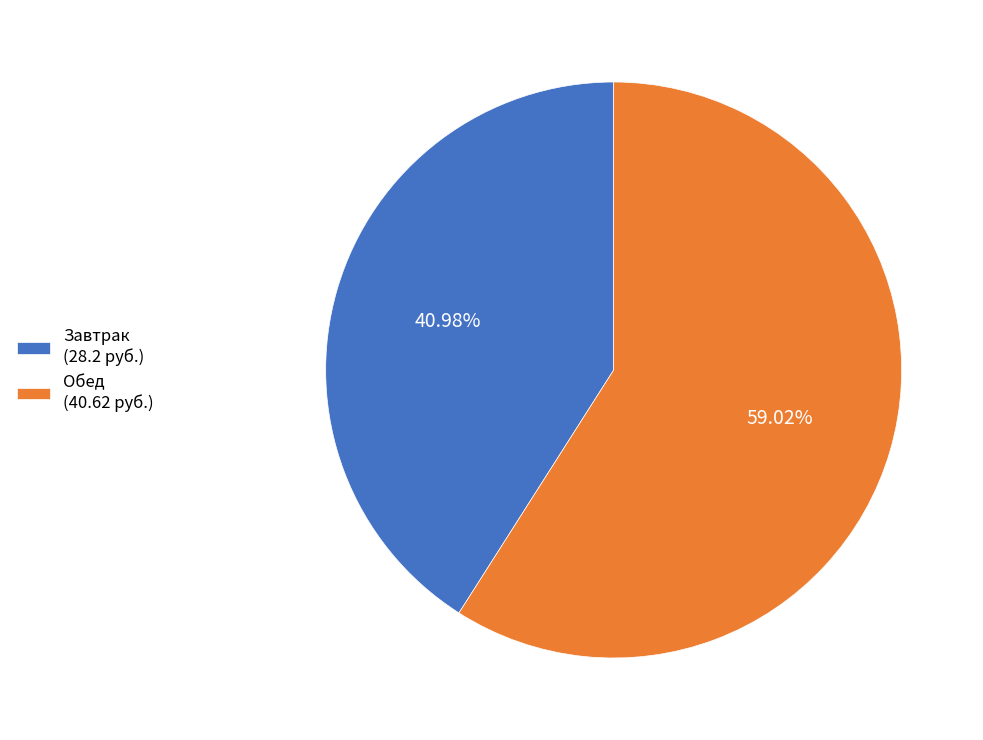

Rank the categories by value from highest to lowest.

Обед (40.62 руб.), Завтрак (28.2 руб.)